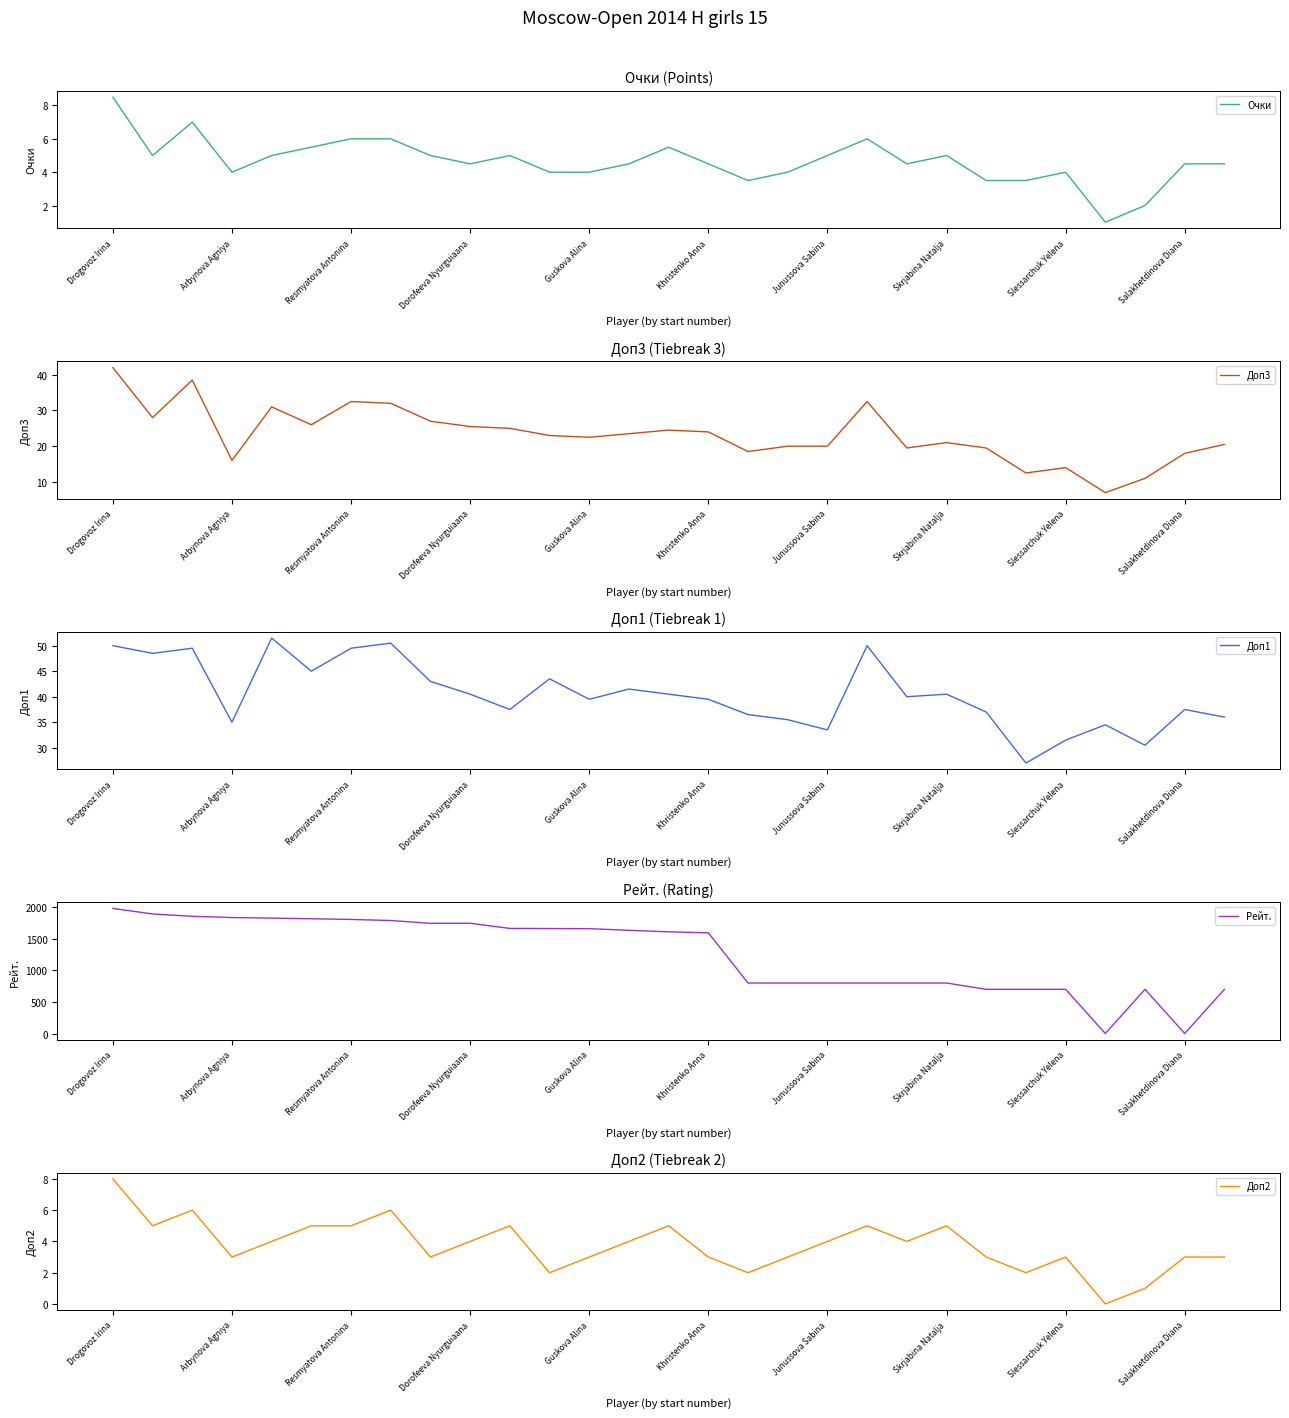

What is the difference between the maximum and second lowest values in the Доп2 series?

7